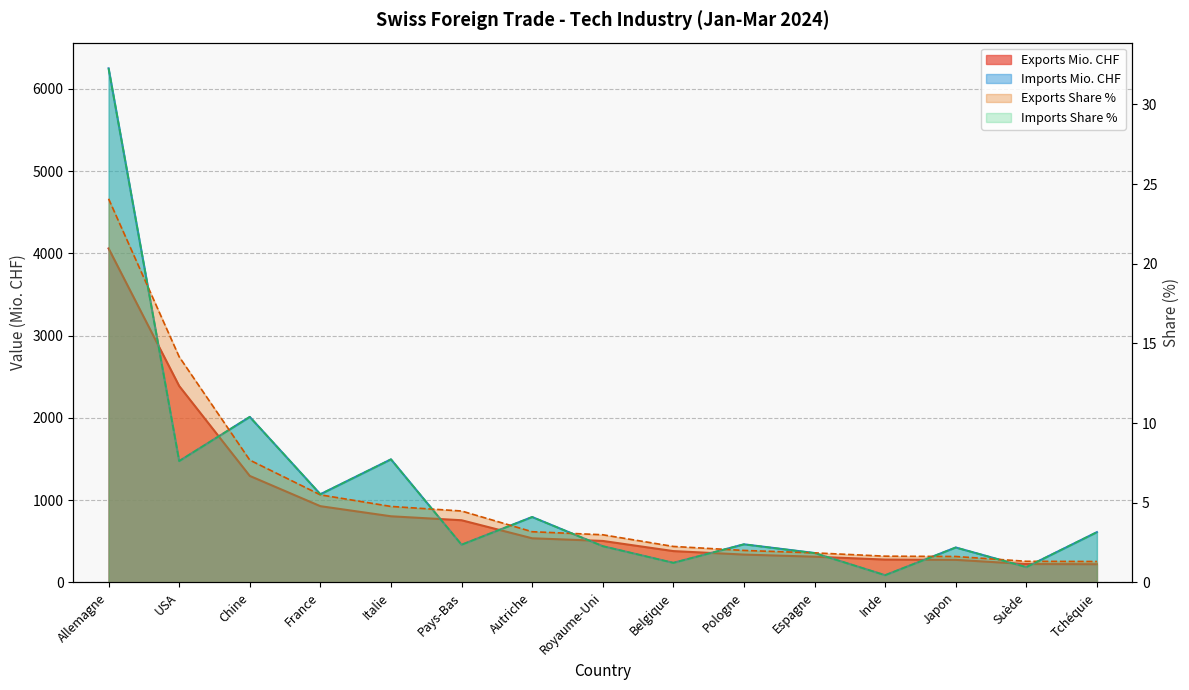

What is the difference between the second highest and minimum values in the Exports Share % series?

12.8